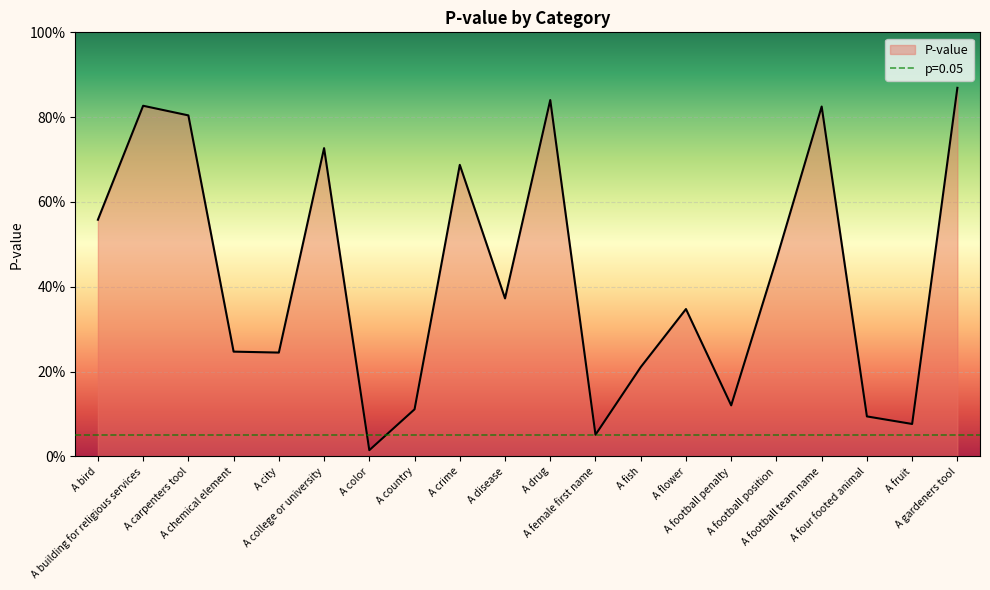

What is the greatest value displayed?

0.9